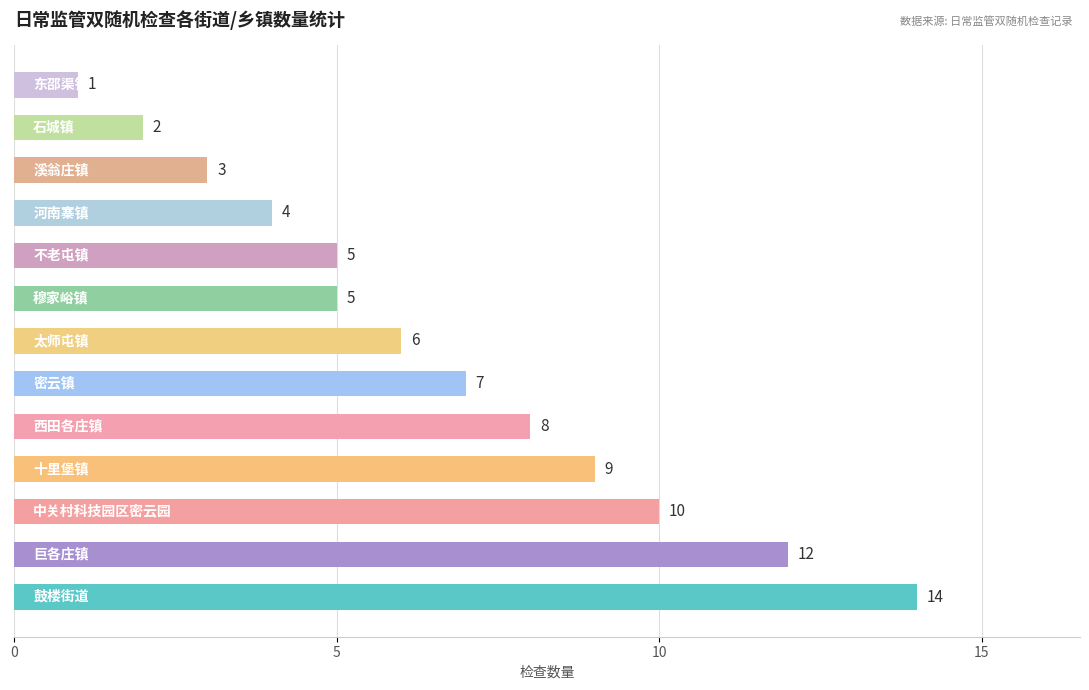

What is the greatest value displayed?

14